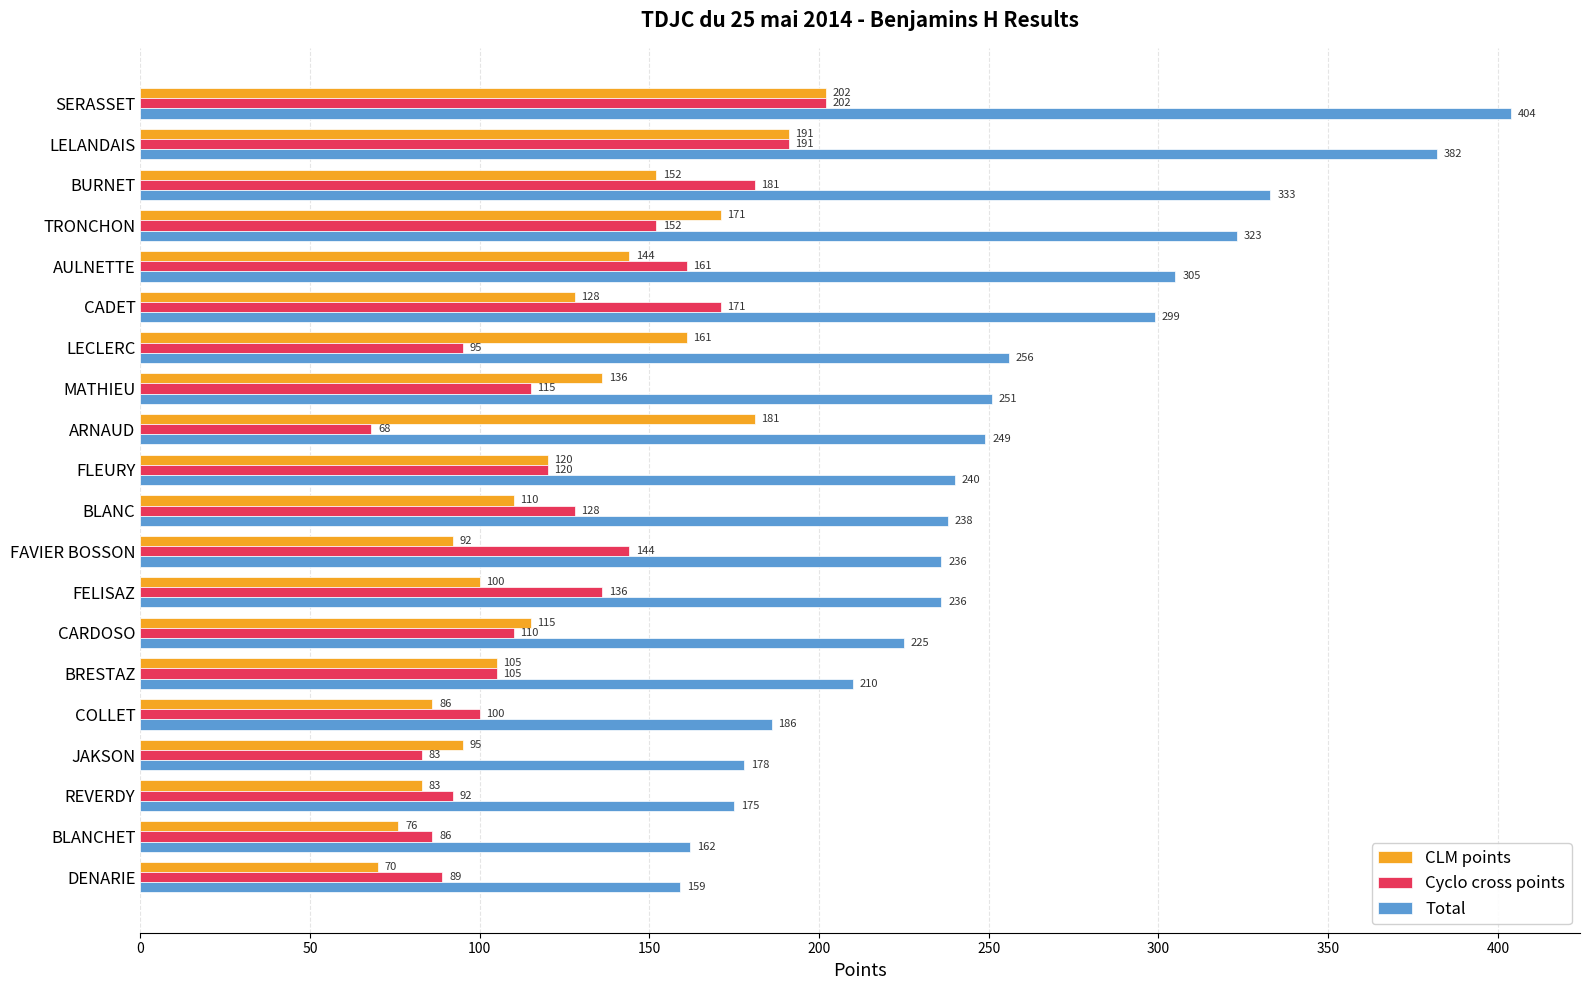

At which label is Total closest to 281?

CADET